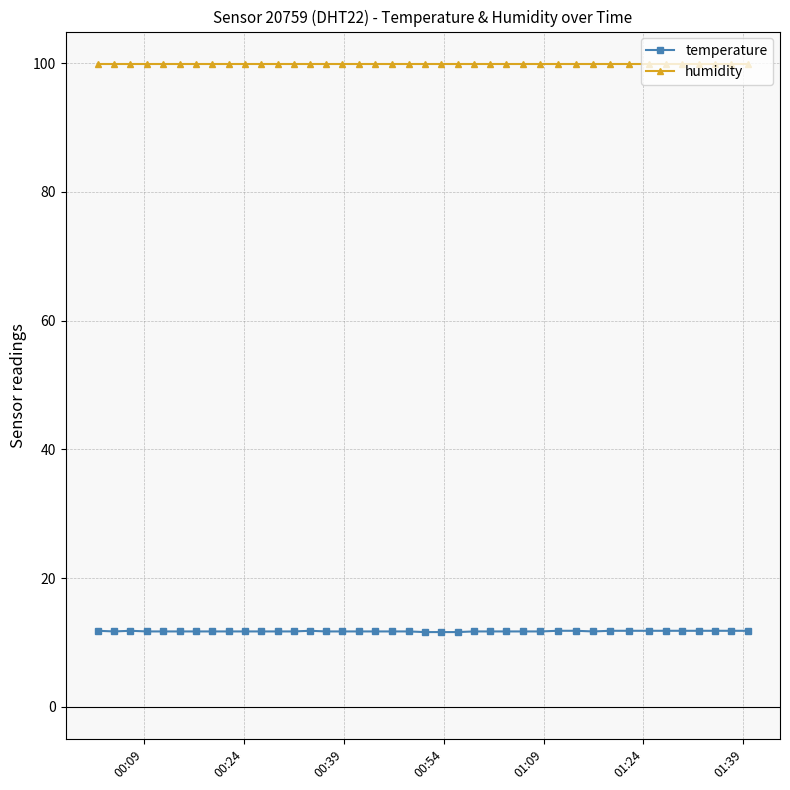

What is the sum of all temperature values?

469.1